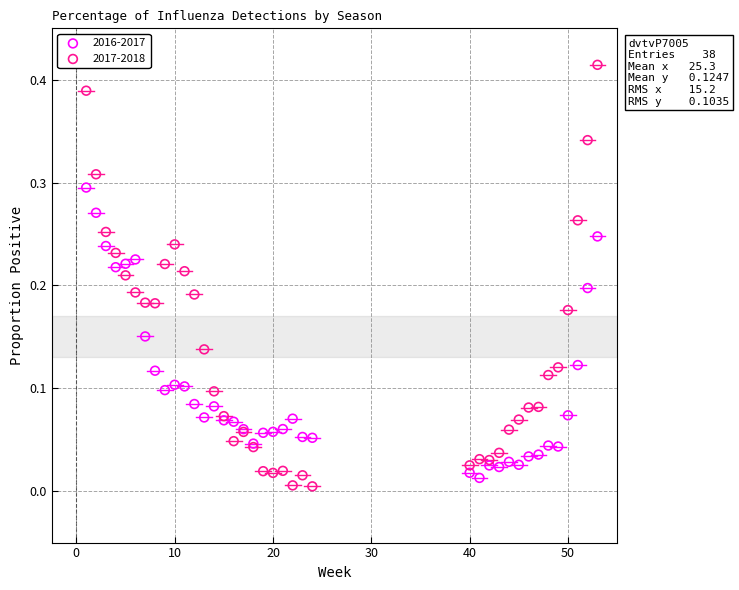

What is the X range (max minus min) for the scatter plot?

52.0